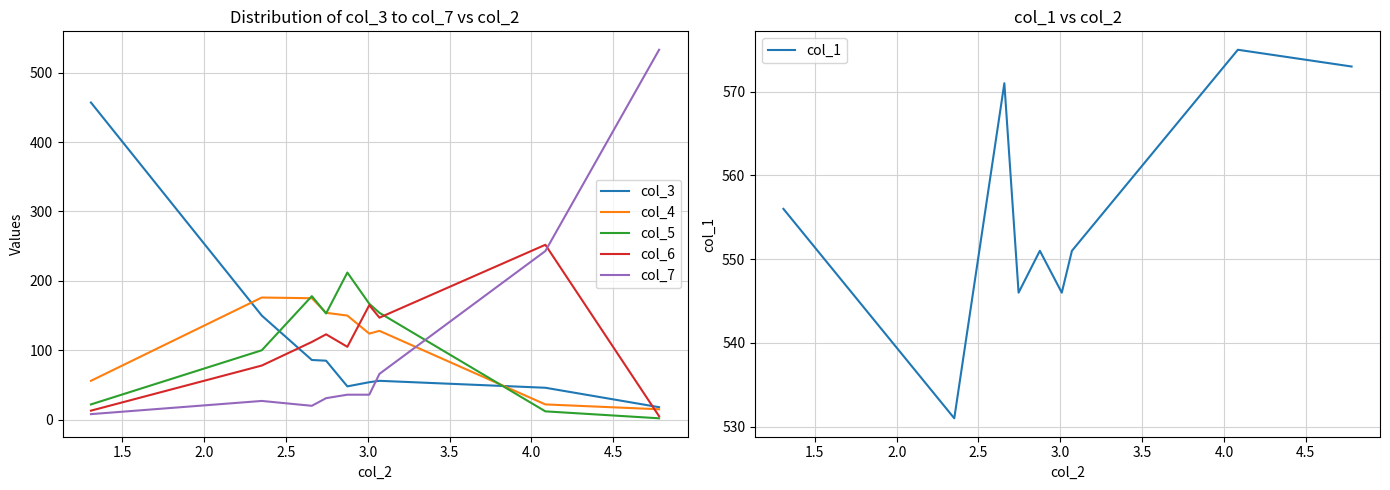

True or false: col_3 and col_6 intersect in this chart.

True